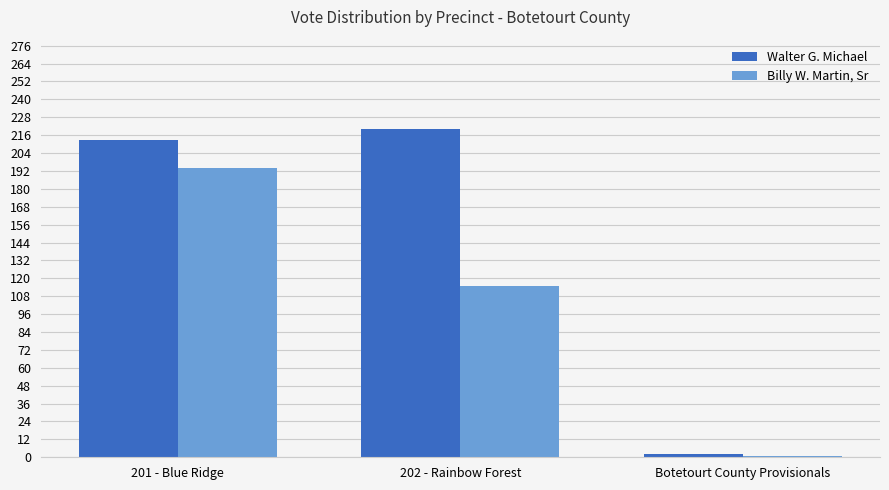

Reading left to right, transcribe all the data shown in this chart.

Walter G. Michael: 201 - Blue Ridge=213	202 - Rainbow Forest=220	Botetourt County Provisionals=2
Billy W. Martin, Sr: 201 - Blue Ridge=194	202 - Rainbow Forest=115	Botetourt County Provisionals=1